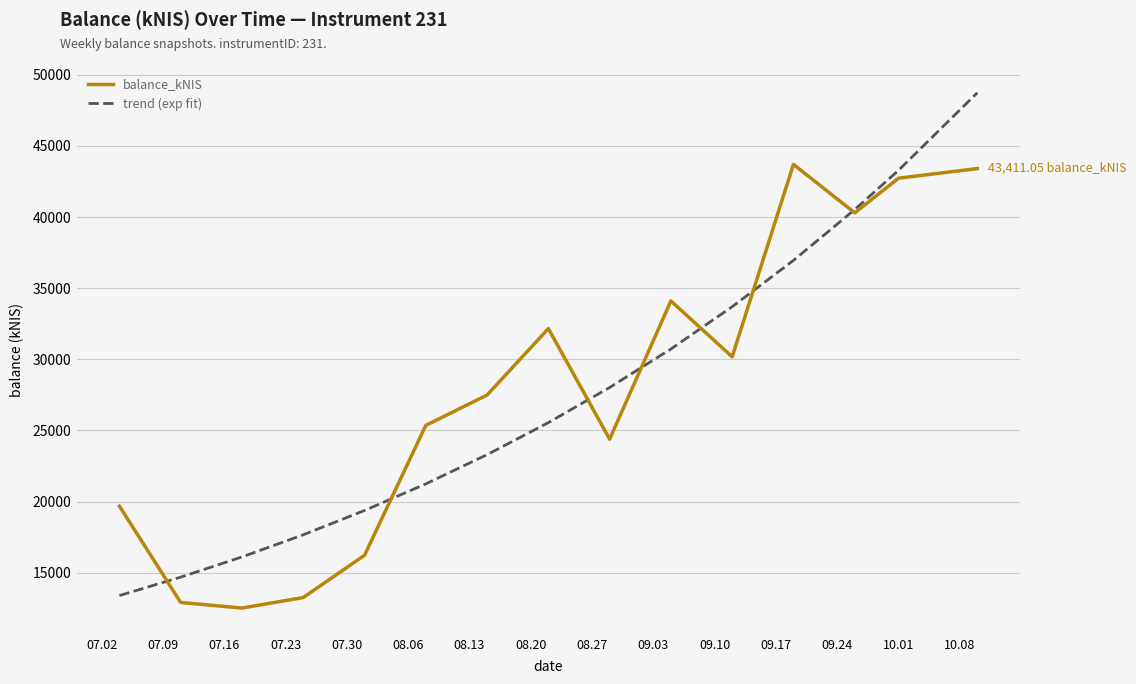

List the series in order of their peak value, lowest first.

balance_kNIS, trend (exp fit)